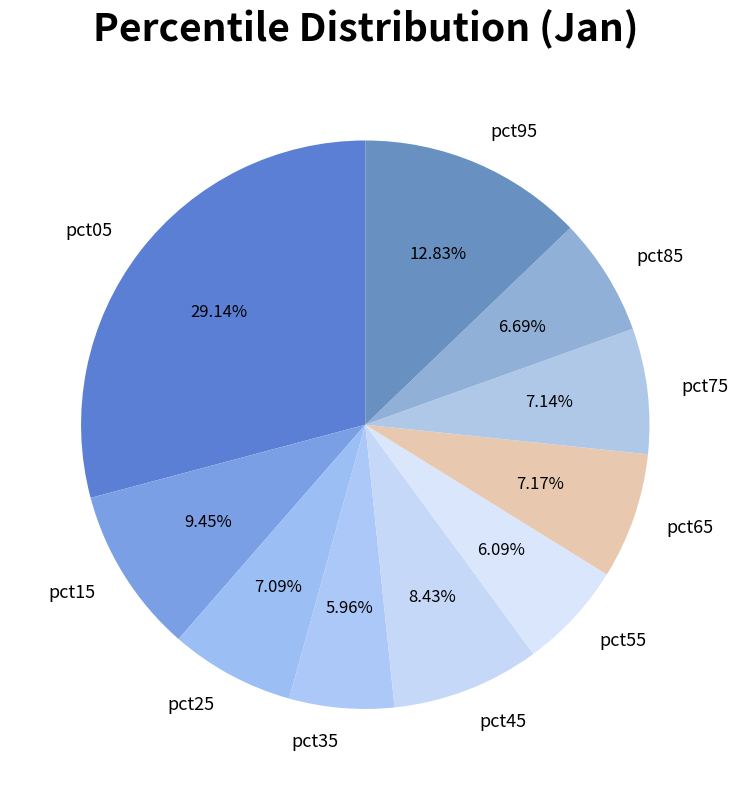

To the nearest percent, what percentage of the pie is pct65?

7%